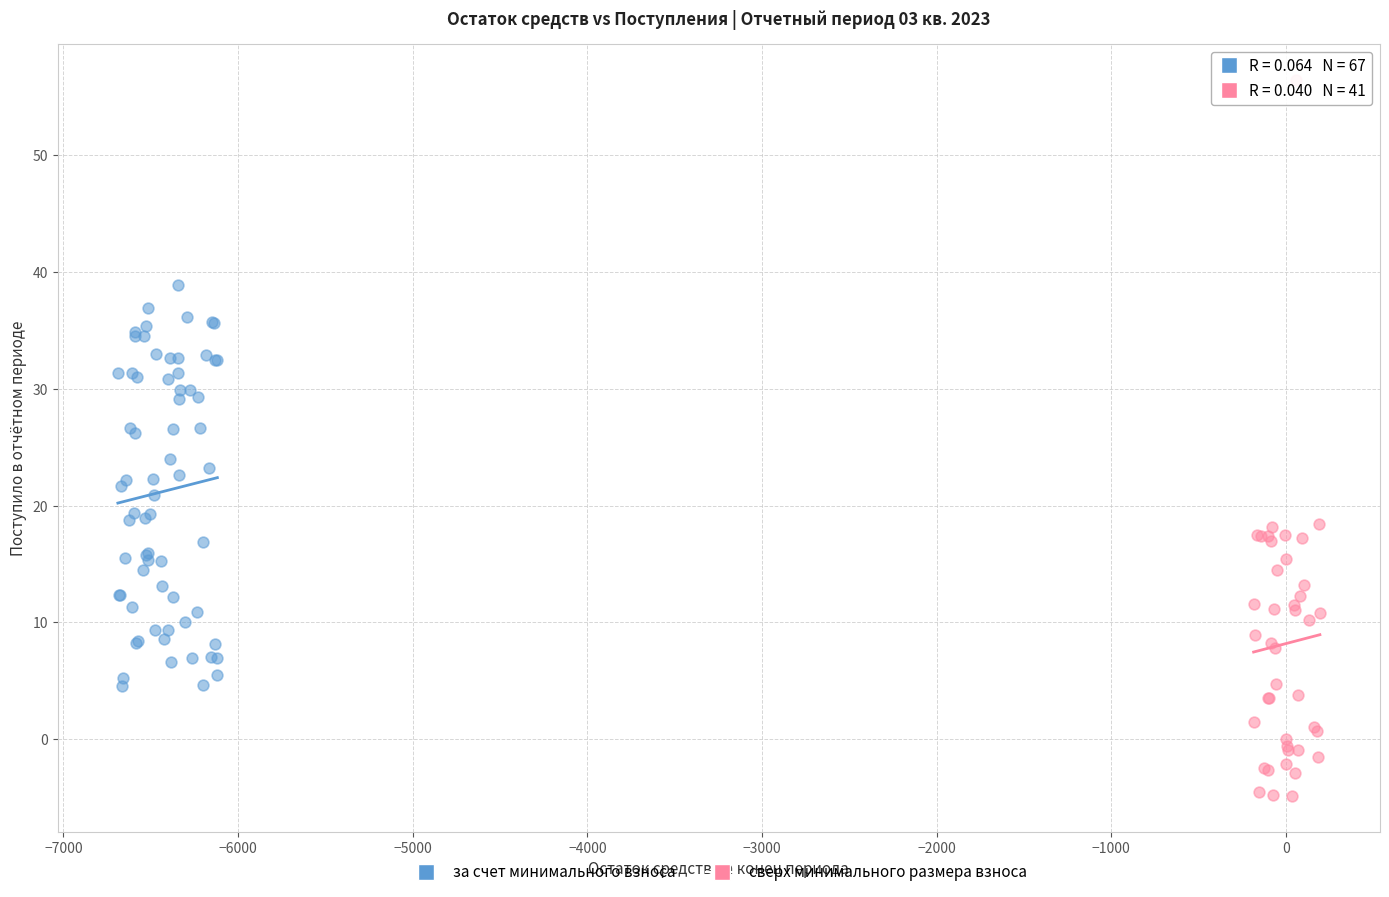

Which series contains the lowest Y value?

сверх минимального размера взноса